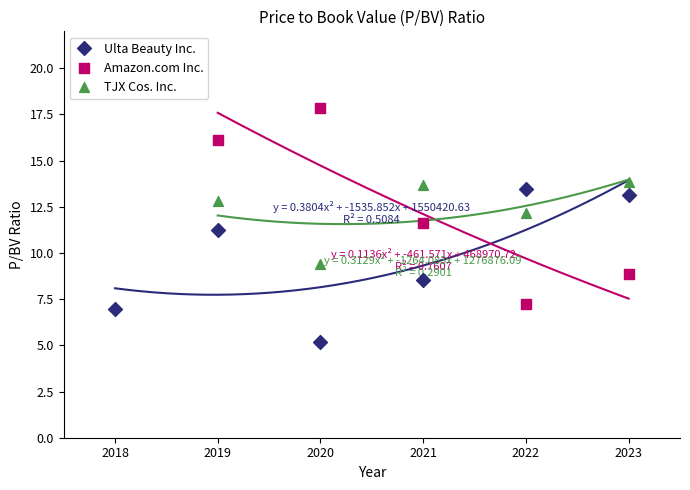

Which series contains the lowest Y value?

Ulta Beauty Inc.